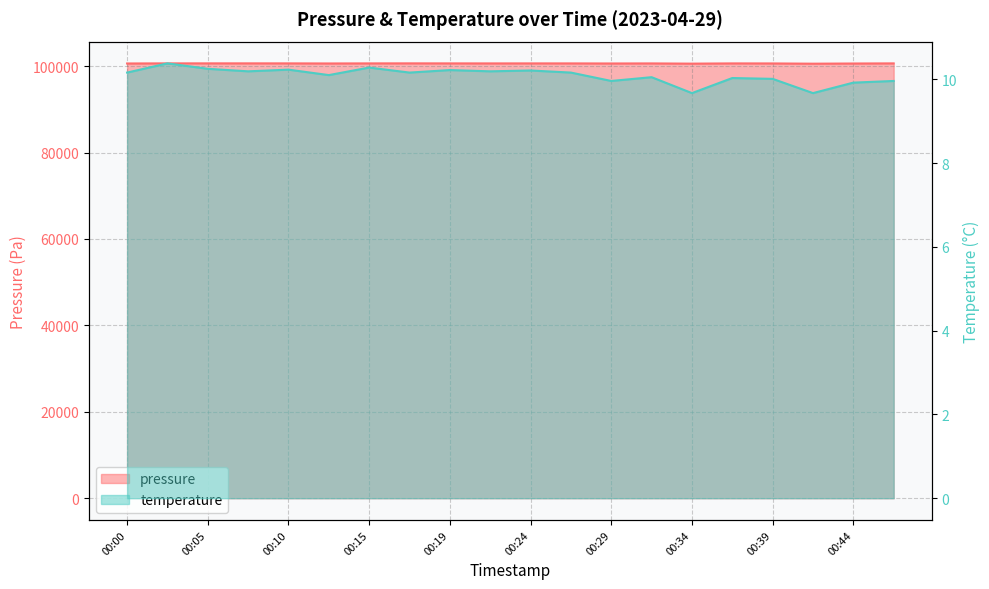

Rank the series at 00:22 from highest to lowest value.

pressure, temperature